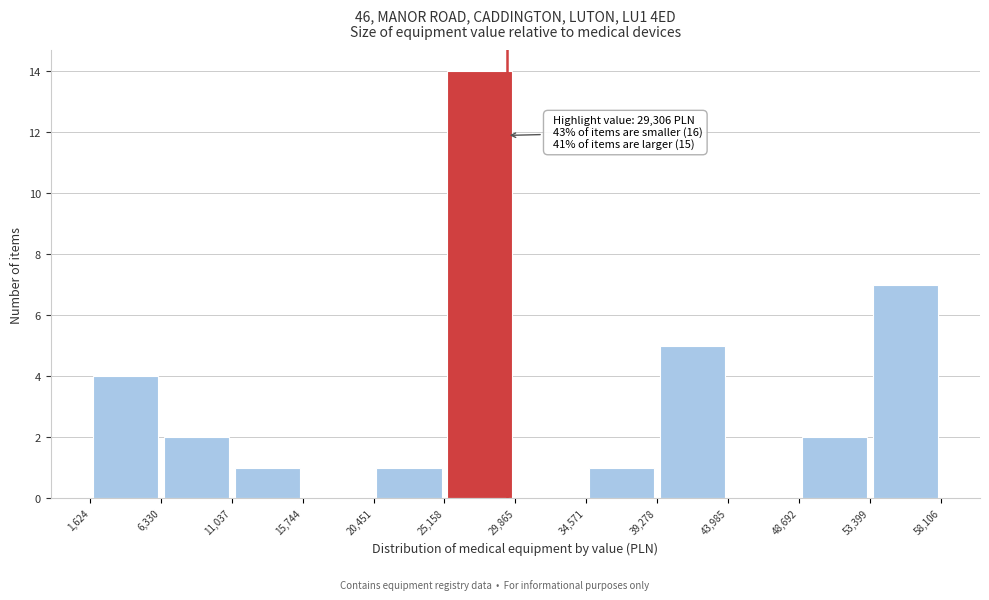

Over which range of the x-axis is the bar tallest?

25,158 to 29,865